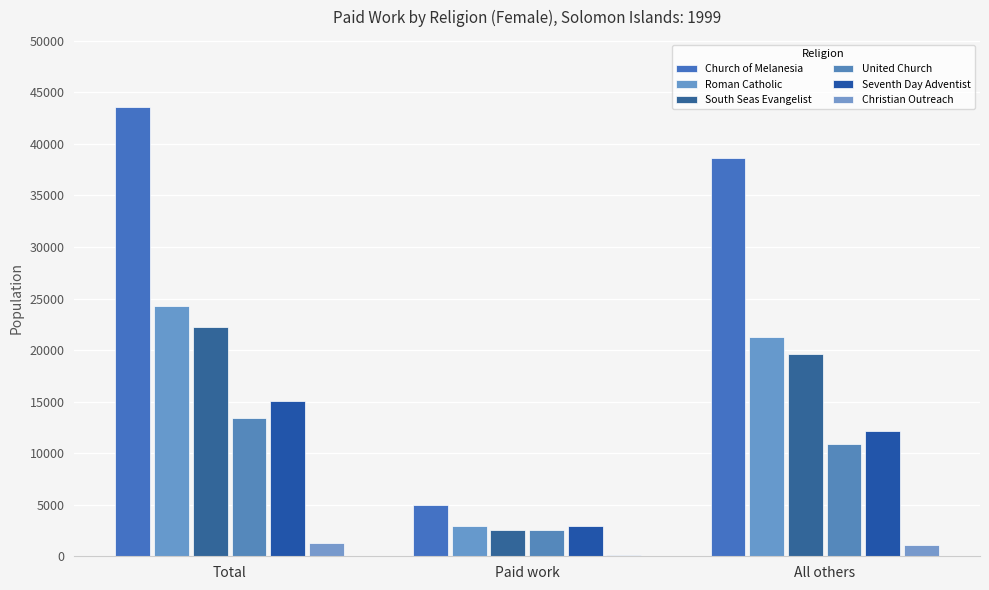

Is it true that Seventh Day Adventist equals 12129 at All others?

True